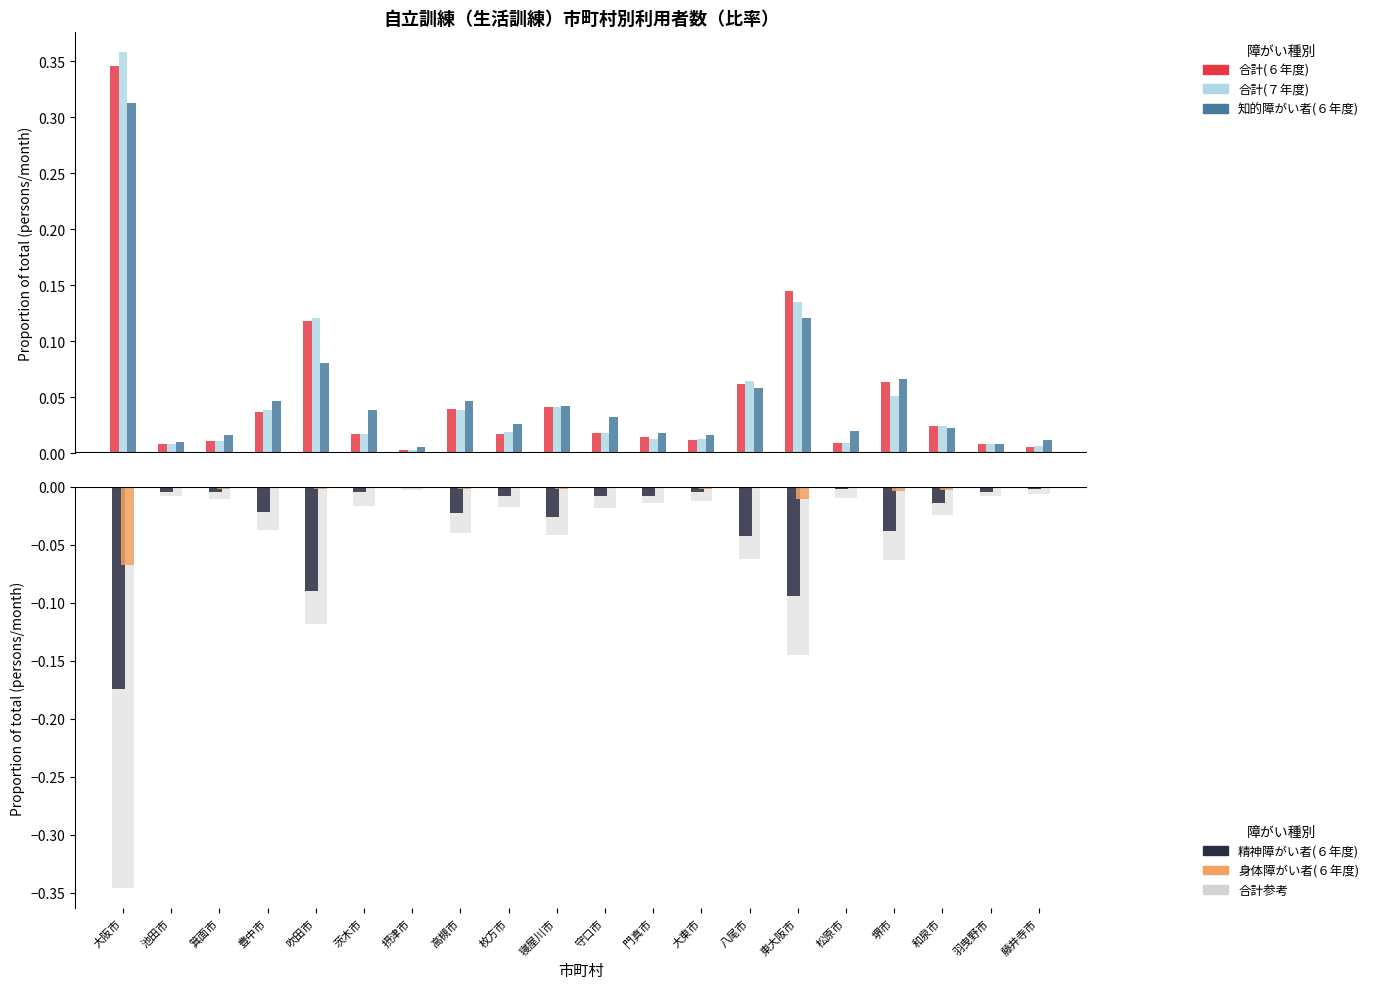

The 合計(７年度) series shows 0.0 at 寝屋川市. True or false?

False